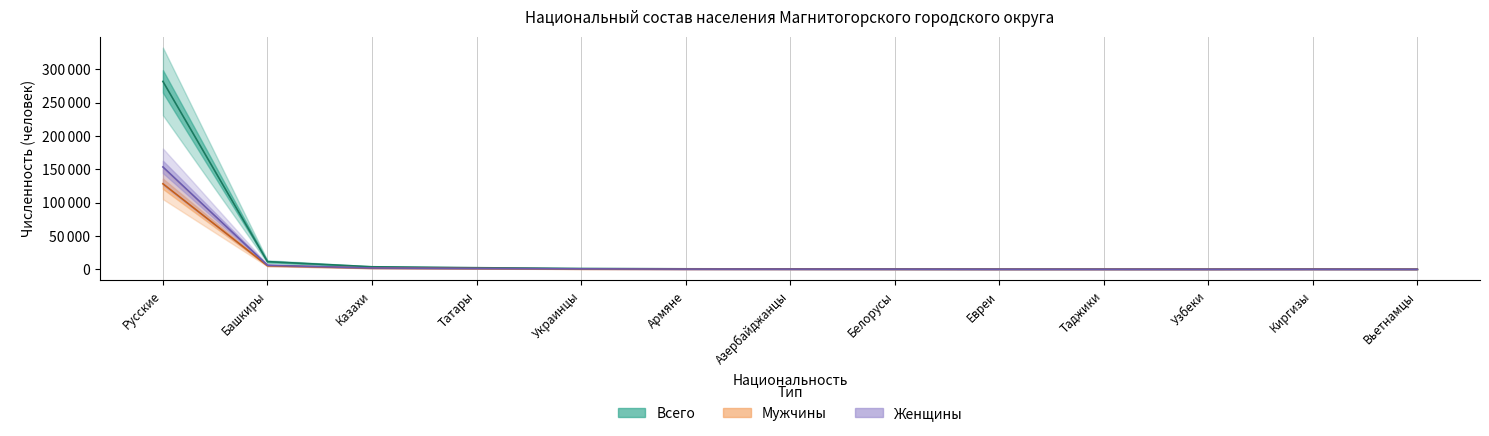

Reading left to right, transcribe all the data shown in this chart.

total: Русские=281590	Башкиры=11486	Казахи=3776	Татары=2378	Украинцы=1205	Армяне=724	Азербайджанцы=607	Белорусы=418	Евреи=230	Таджики=190	Узбеки=160	Киргизы=274	Вьетнамцы=94
male: Русские=128175	Башкиры=5365	Казахи=1800	Татары=1089	Украинцы=530	Армяне=383	Азербайджанцы=325	Белорусы=181	Евреи=107	Таджики=95	Узбеки=80	Киргизы=151	Вьетнамцы=49
female: Русские=153415	Башкиры=6121	Казахи=1976	Татары=1289	Украинцы=675	Армяне=341	Азербайджанцы=282	Белорусы=237	Евреи=123	Таджики=95	Узбеки=80	Киргизы=123	Вьетнамцы=45